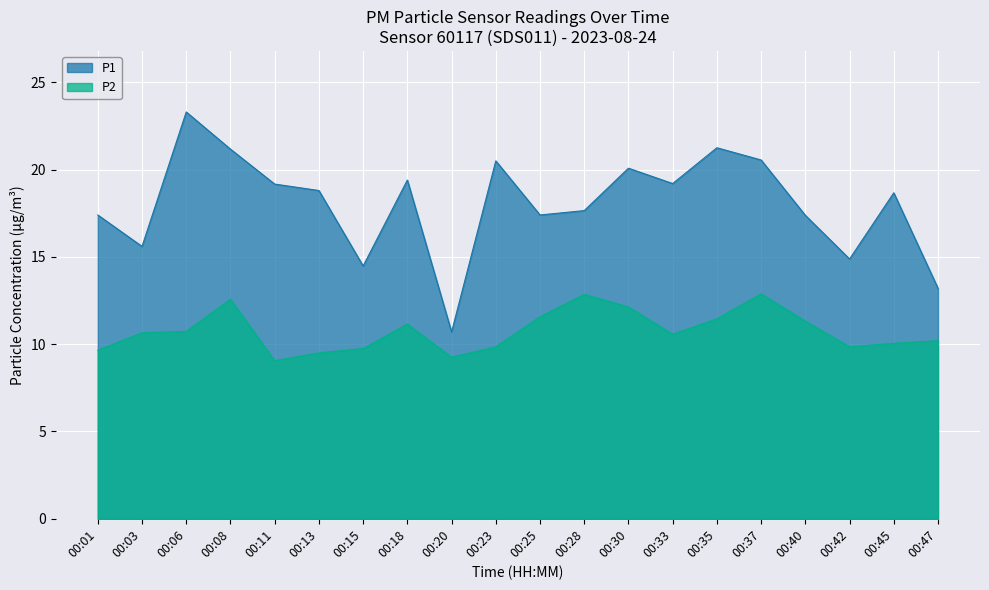

Which series has the largest range (max minus min)?

P1